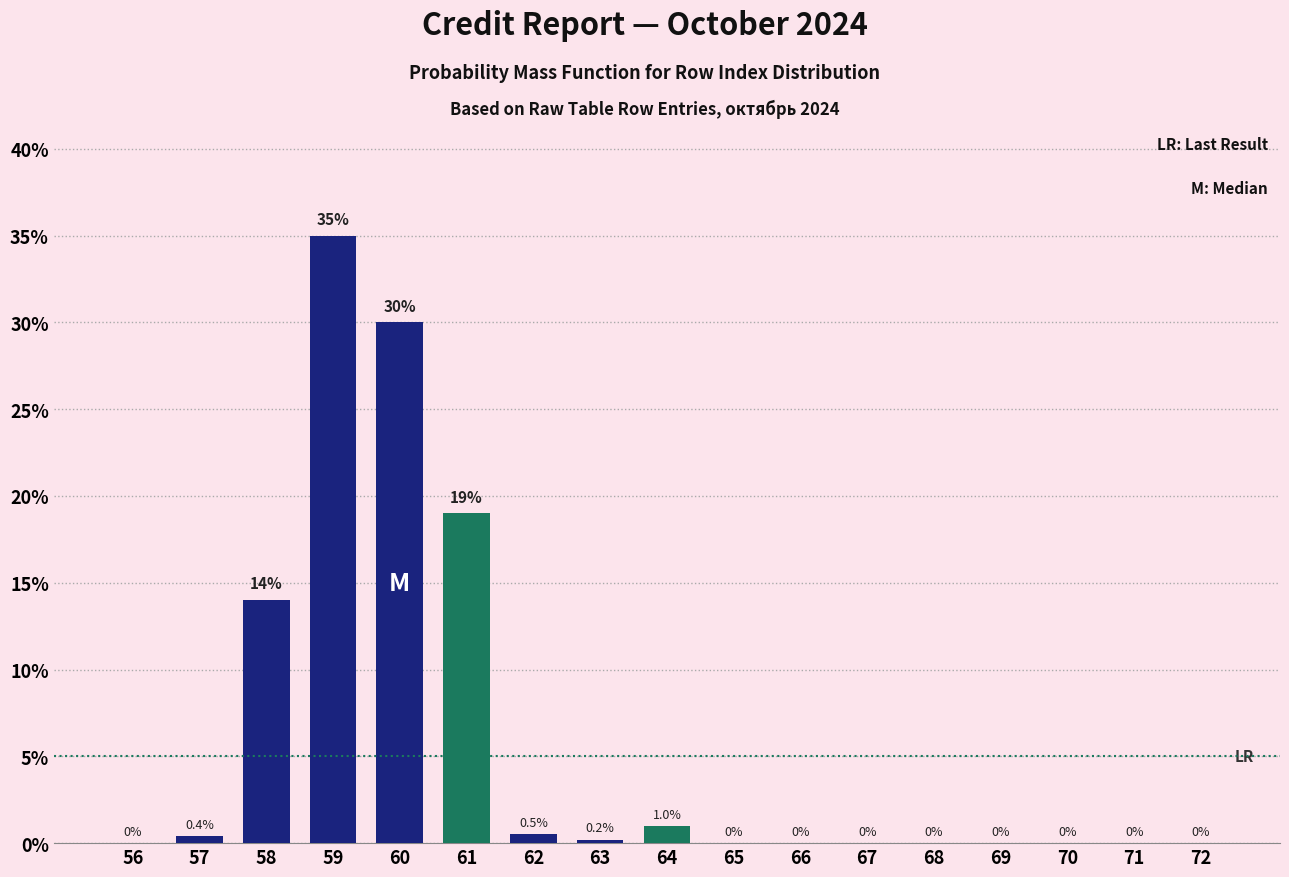

Reading left to right, extract all data points from this chart.

56=0.0	57=0.4	58=14.0	59=35.0	60=30.0	61=19.0	62=0.5	63=0.2	64=1.0	65=0.0	66=0.0	67=0.0	68=0.0	69=0.0	70=0.0	71=0.0	72=0.0